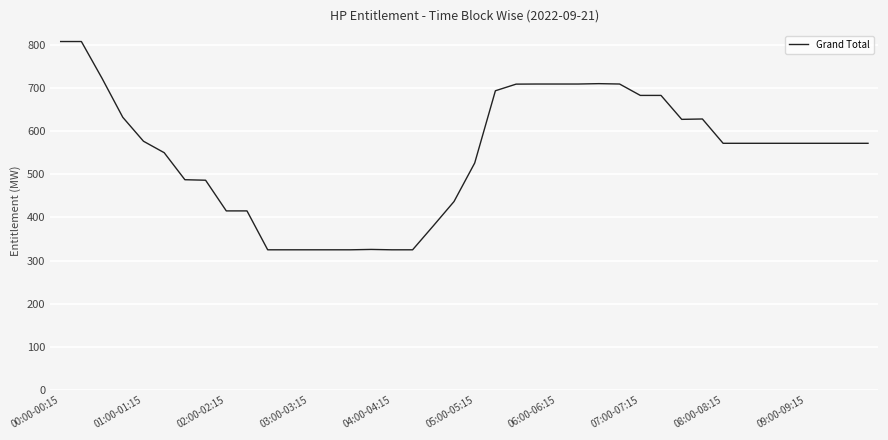

How many distinct data groups are displayed?

1